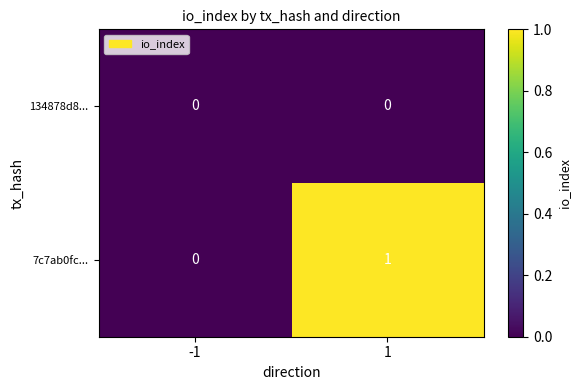

Reading left to right, what are all the values shown in this chart?

134878d8...: -1=0	1=0
7c7ab0fc...: -1=0	1=1